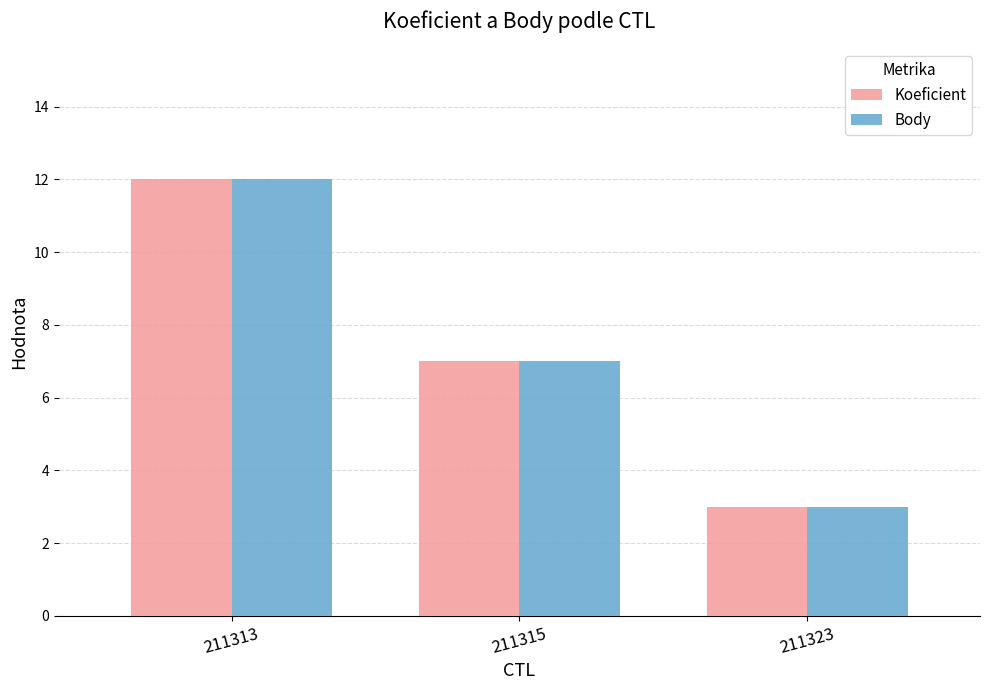

What is the maximum value for Koeficient?

12